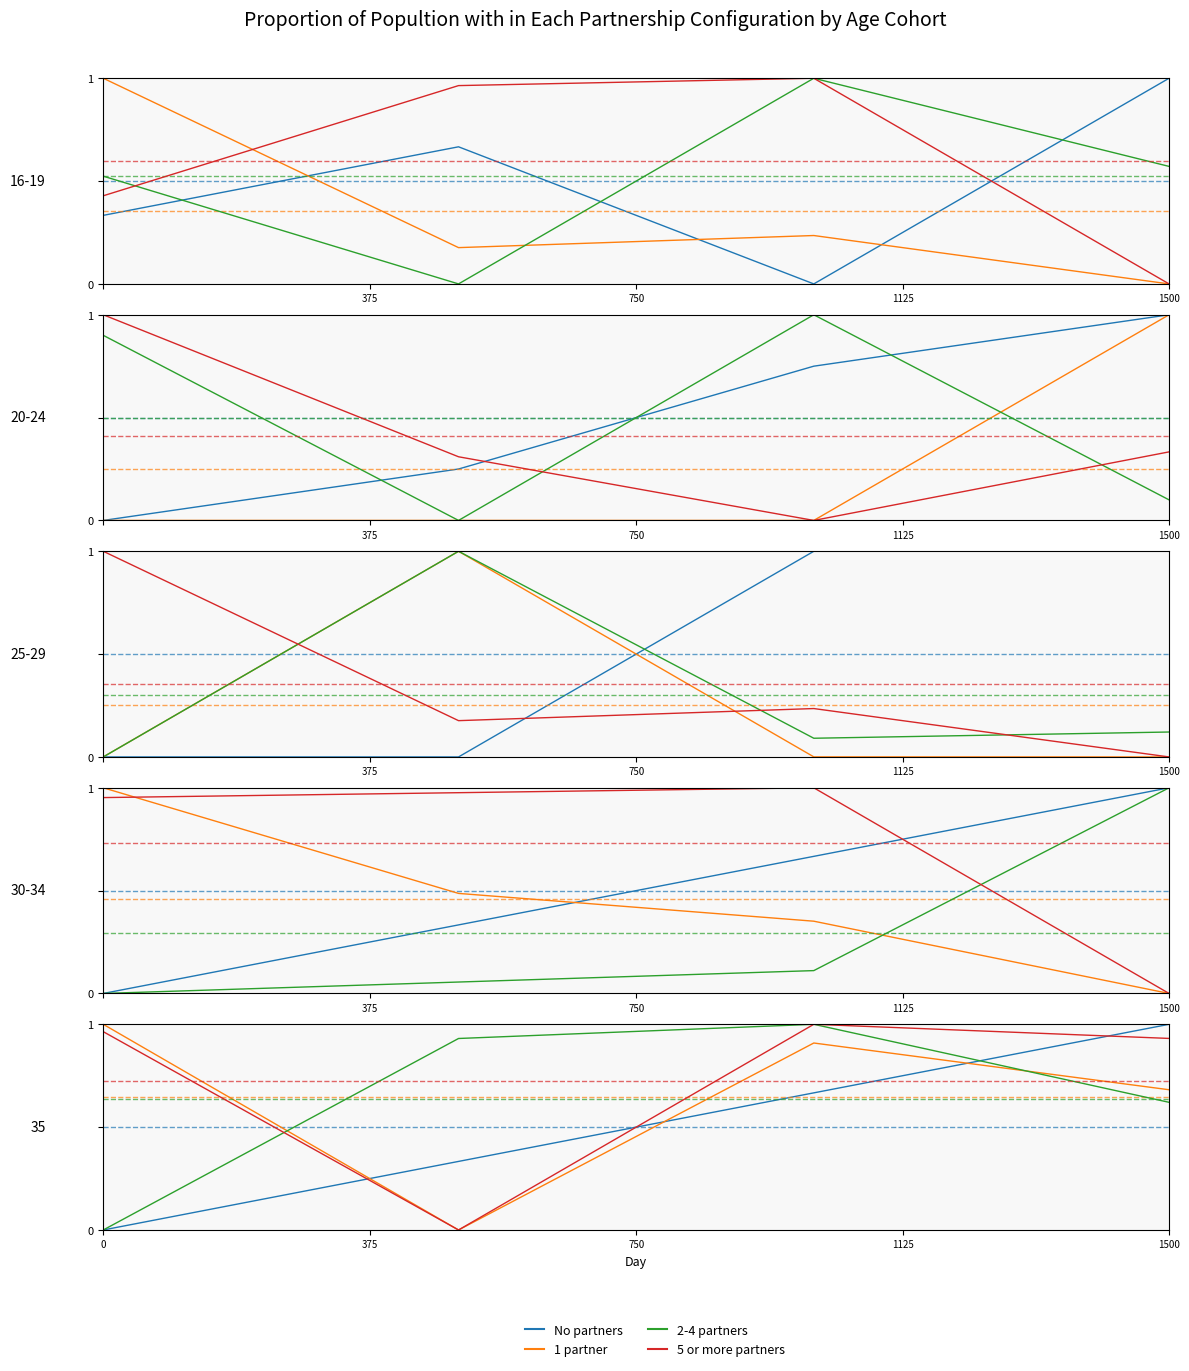

Does the chart display data point markers on the line(s)?

No